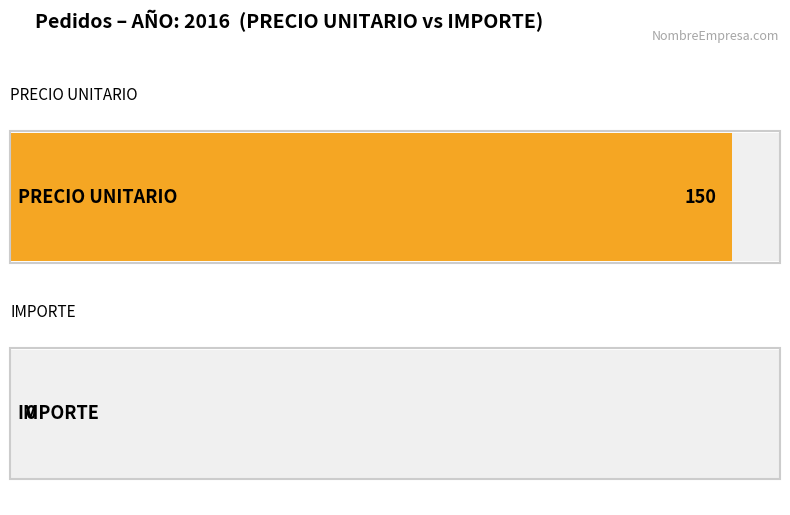

Is the value of PRECIO UNITARIO at 2 greater than the value of IMPORTE at 8?

Yes